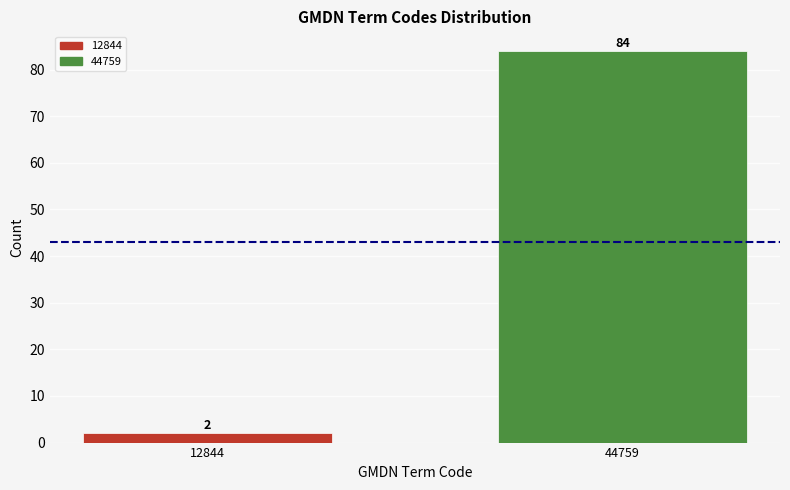

What is the change in value from 12844 to 44759?

+82